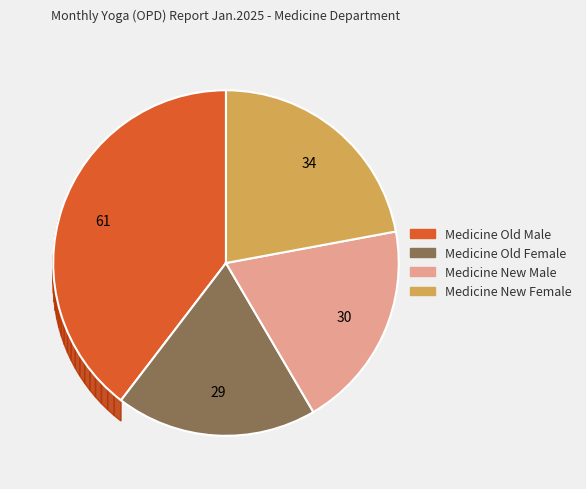

What is the change in value from Medicine (New M) to Medicine (New F)?

+4